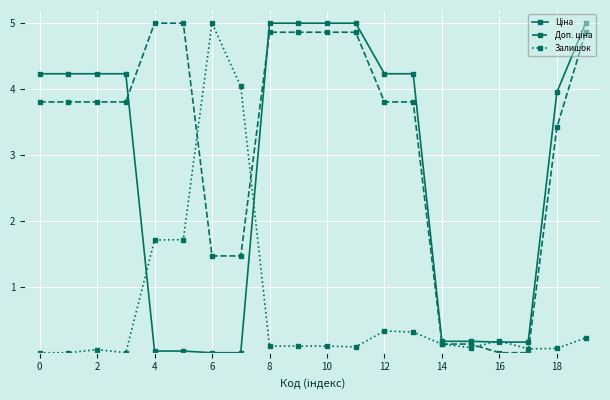

What is the maximum value shown in the chart?

5.0